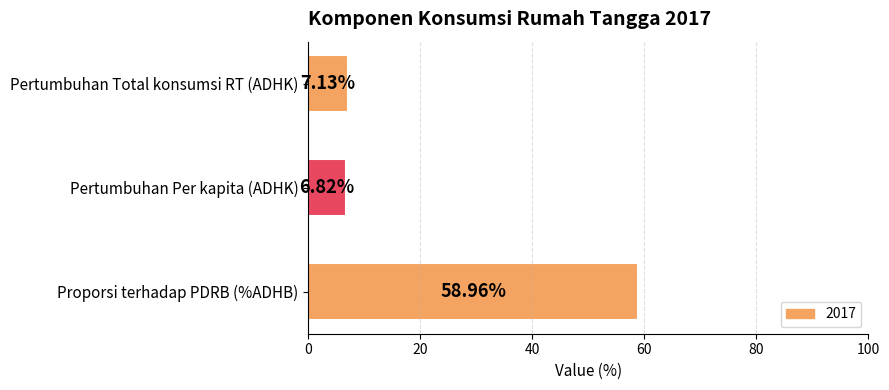

What is the average value?

24.3